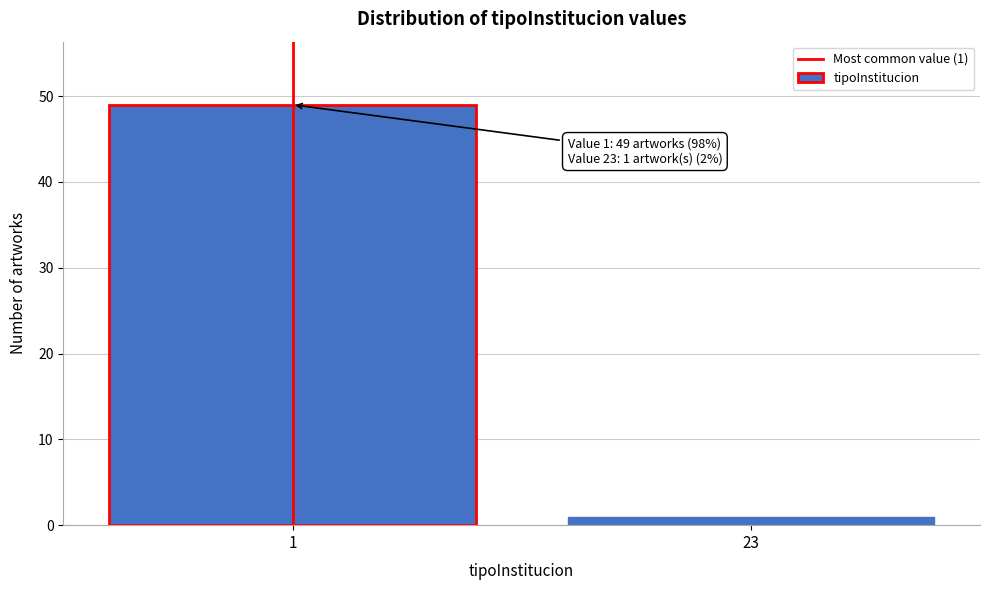

Reading right to left, extract all data points from this chart.

23=1	1=49